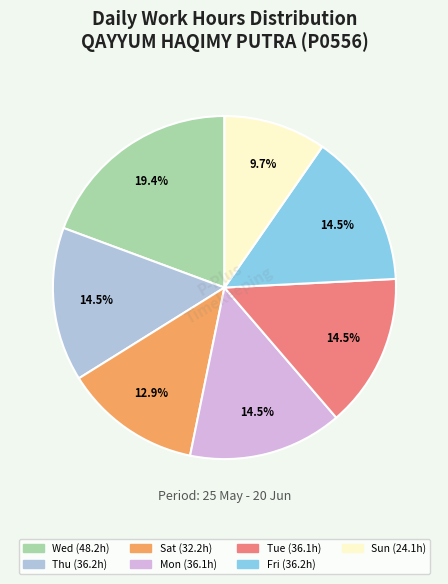

Is there a majority slice in this chart?

No